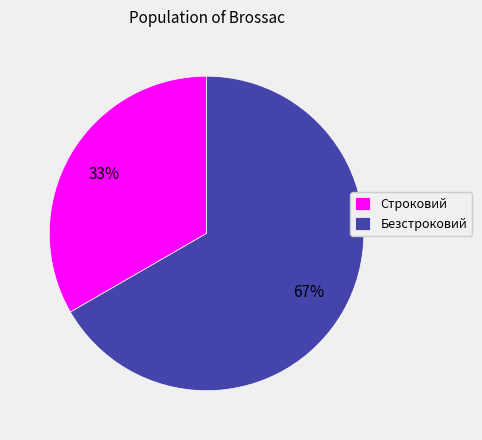

What is the largest slice in the pie chart?

Безстроковий